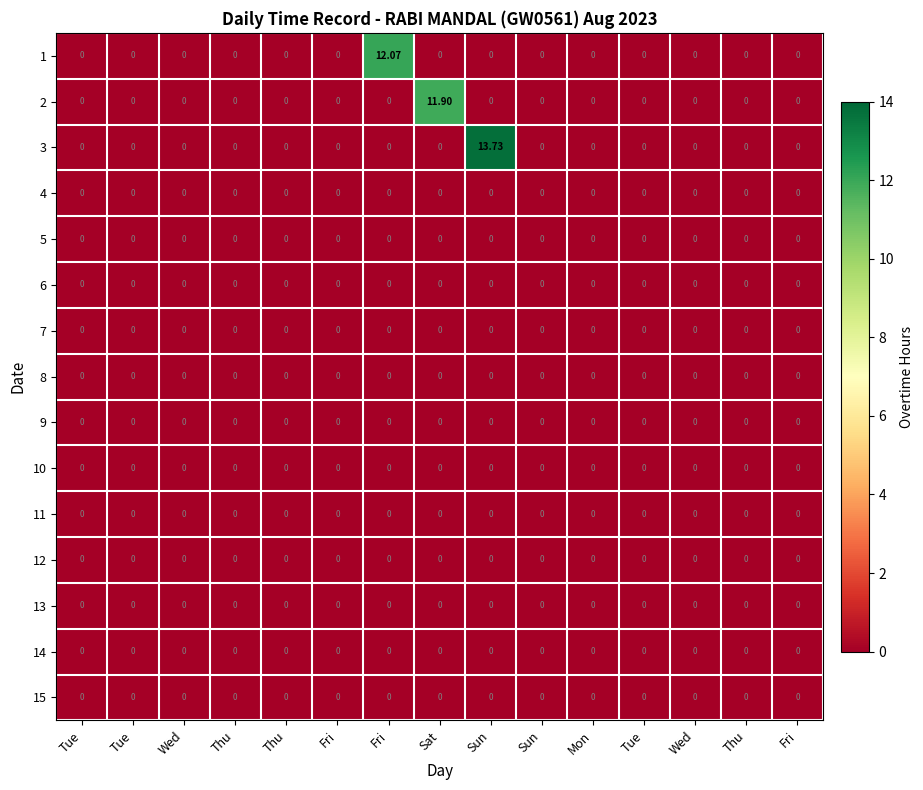

Reading left to right, what are all the values shown in this chart?

1: Tue=0.0	Tue=0.0	Wed=0.0	Thu=0.0	Thu=0.0	Fri=0.0	Fri=12.1	Sat=0.0	Sun=0.0	Sun=0.0	Mon=0.0	Tue=0.0	Wed=0.0	Thu=0.0	Fri=0.0
2: Tue=0.0	Tue=0.0	Wed=0.0	Thu=0.0	Thu=0.0	Fri=0.0	Fri=0.0	Sat=11.9	Sun=0.0	Sun=0.0	Mon=0.0	Tue=0.0	Wed=0.0	Thu=0.0	Fri=0.0
3: Tue=0.0	Tue=0.0	Wed=0.0	Thu=0.0	Thu=0.0	Fri=0.0	Fri=0.0	Sat=0.0	Sun=13.7	Sun=0.0	Mon=0.0	Tue=0.0	Wed=0.0	Thu=0.0	Fri=0.0
4: Tue=0.0	Tue=0.0	Wed=0.0	Thu=0.0	Thu=0.0	Fri=0.0	Fri=0.0	Sat=0.0	Sun=0.0	Sun=0.0	Mon=0.0	Tue=0.0	Wed=0.0	Thu=0.0	Fri=0.0
5: Tue=0.0	Tue=0.0	Wed=0.0	Thu=0.0	Thu=0.0	Fri=0.0	Fri=0.0	Sat=0.0	Sun=0.0	Sun=0.0	Mon=0.0	Tue=0.0	Wed=0.0	Thu=0.0	Fri=0.0
6: Tue=0.0	Tue=0.0	Wed=0.0	Thu=0.0	Thu=0.0	Fri=0.0	Fri=0.0	Sat=0.0	Sun=0.0	Sun=0.0	Mon=0.0	Tue=0.0	Wed=0.0	Thu=0.0	Fri=0.0
7: Tue=0.0	Tue=0.0	Wed=0.0	Thu=0.0	Thu=0.0	Fri=0.0	Fri=0.0	Sat=0.0	Sun=0.0	Sun=0.0	Mon=0.0	Tue=0.0	Wed=0.0	Thu=0.0	Fri=0.0
8: Tue=0.0	Tue=0.0	Wed=0.0	Thu=0.0	Thu=0.0	Fri=0.0	Fri=0.0	Sat=0.0	Sun=0.0	Sun=0.0	Mon=0.0	Tue=0.0	Wed=0.0	Thu=0.0	Fri=0.0
9: Tue=0.0	Tue=0.0	Wed=0.0	Thu=0.0	Thu=0.0	Fri=0.0	Fri=0.0	Sat=0.0	Sun=0.0	Sun=0.0	Mon=0.0	Tue=0.0	Wed=0.0	Thu=0.0	Fri=0.0
10: Tue=0.0	Tue=0.0	Wed=0.0	Thu=0.0	Thu=0.0	Fri=0.0	Fri=0.0	Sat=0.0	Sun=0.0	Sun=0.0	Mon=0.0	Tue=0.0	Wed=0.0	Thu=0.0	Fri=0.0
11: Tue=0.0	Tue=0.0	Wed=0.0	Thu=0.0	Thu=0.0	Fri=0.0	Fri=0.0	Sat=0.0	Sun=0.0	Sun=0.0	Mon=0.0	Tue=0.0	Wed=0.0	Thu=0.0	Fri=0.0
12: Tue=0.0	Tue=0.0	Wed=0.0	Thu=0.0	Thu=0.0	Fri=0.0	Fri=0.0	Sat=0.0	Sun=0.0	Sun=0.0	Mon=0.0	Tue=0.0	Wed=0.0	Thu=0.0	Fri=0.0
13: Tue=0.0	Tue=0.0	Wed=0.0	Thu=0.0	Thu=0.0	Fri=0.0	Fri=0.0	Sat=0.0	Sun=0.0	Sun=0.0	Mon=0.0	Tue=0.0	Wed=0.0	Thu=0.0	Fri=0.0
14: Tue=0.0	Tue=0.0	Wed=0.0	Thu=0.0	Thu=0.0	Fri=0.0	Fri=0.0	Sat=0.0	Sun=0.0	Sun=0.0	Mon=0.0	Tue=0.0	Wed=0.0	Thu=0.0	Fri=0.0
15: Tue=0.0	Tue=0.0	Wed=0.0	Thu=0.0	Thu=0.0	Fri=0.0	Fri=0.0	Sat=0.0	Sun=0.0	Sun=0.0	Mon=0.0	Tue=0.0	Wed=0.0	Thu=0.0	Fri=0.0